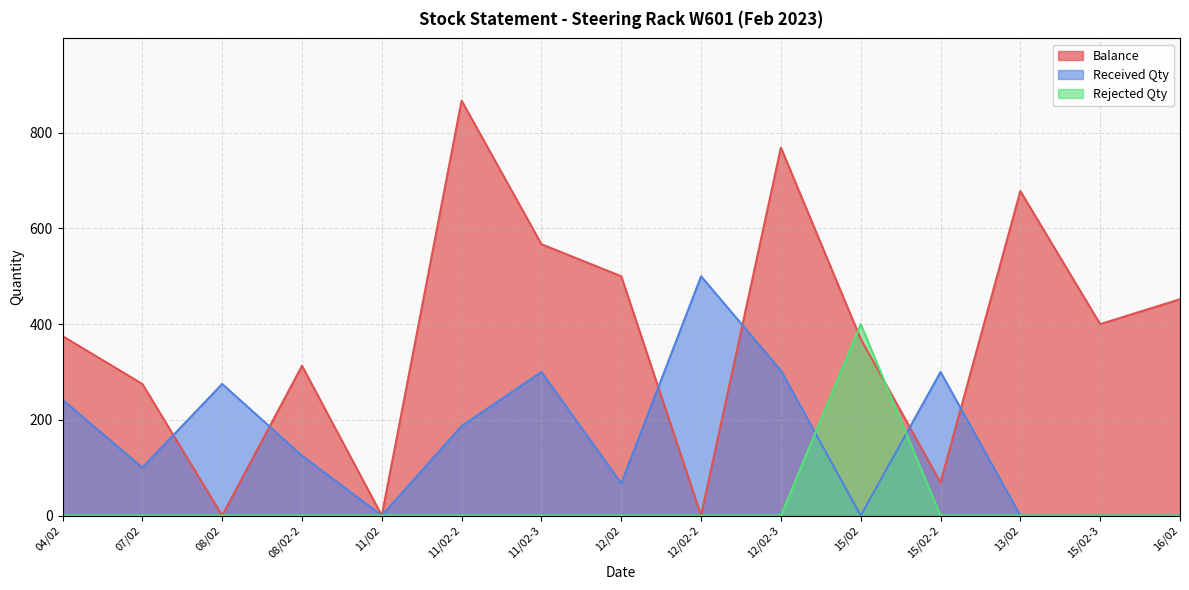

What is the approximate value of Received Qty at 11/02-2, to the nearest 50?

200